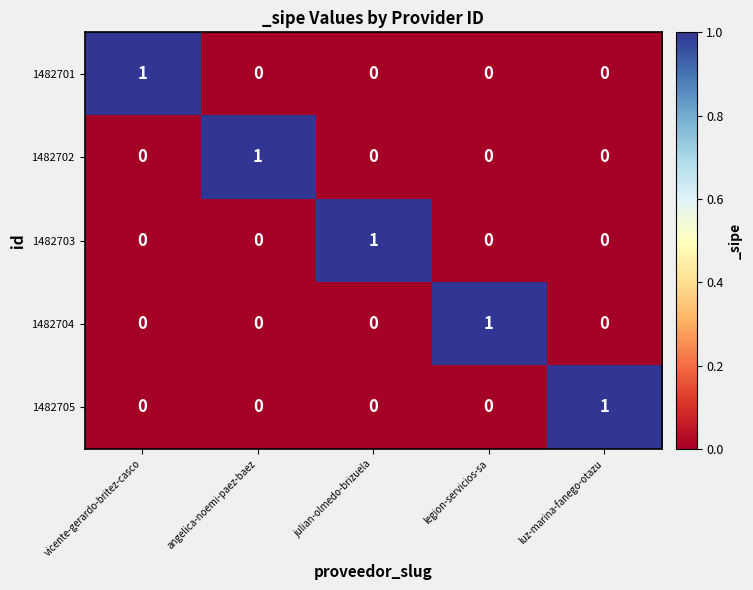

At how many categories does at least one series exceed 0?

5